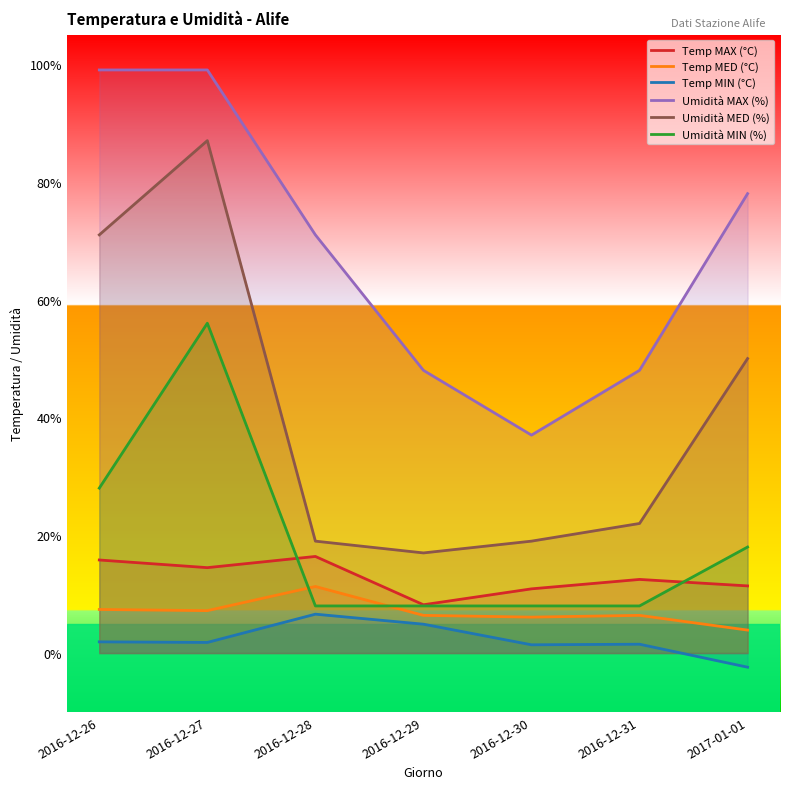

How many values in Temp MIN (°C) are below zero?

1